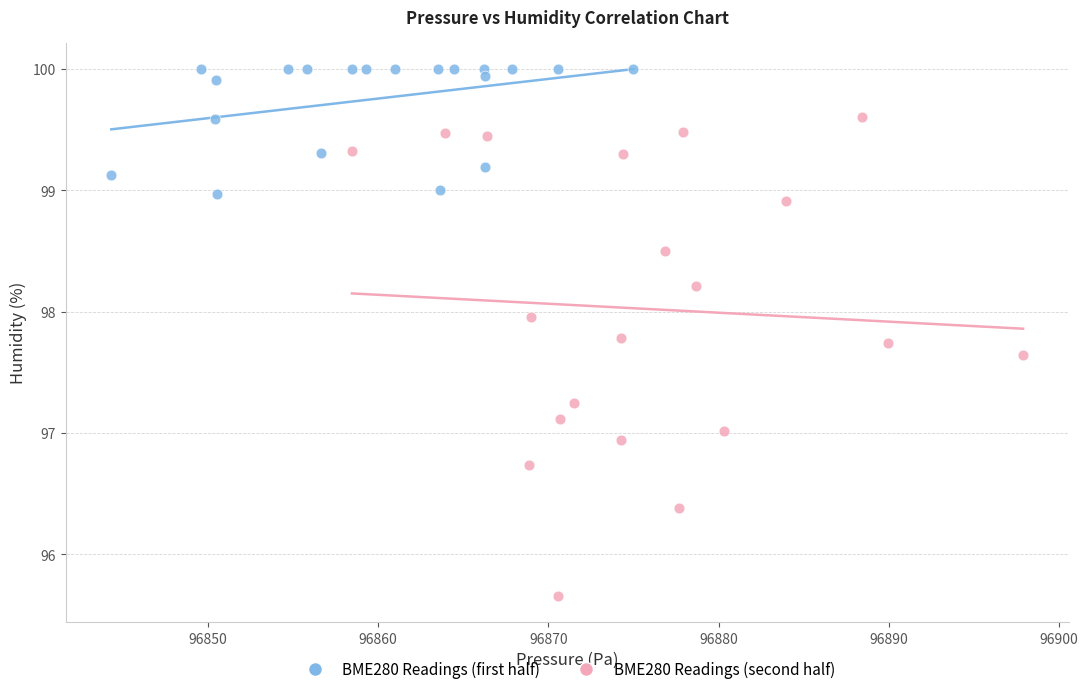

Which series has the largest Y range (max minus min)?

BME280 Readings (second half)